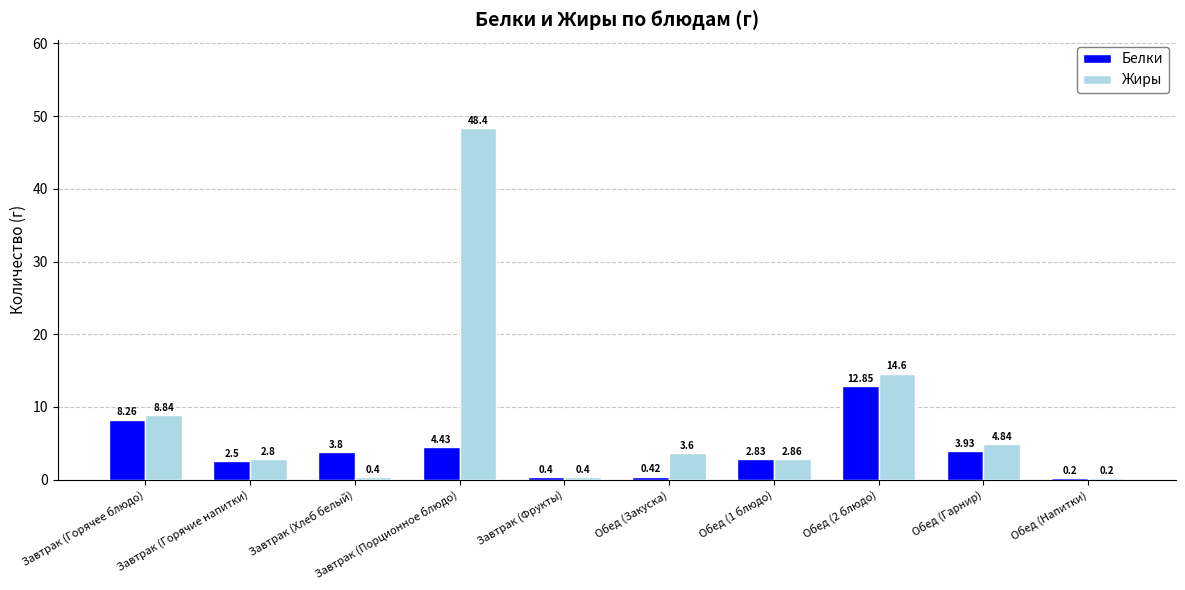

Between Завтрак (Порционное блюдо) and Обед (1 блюдо), which series saw the biggest shift?

Жиры